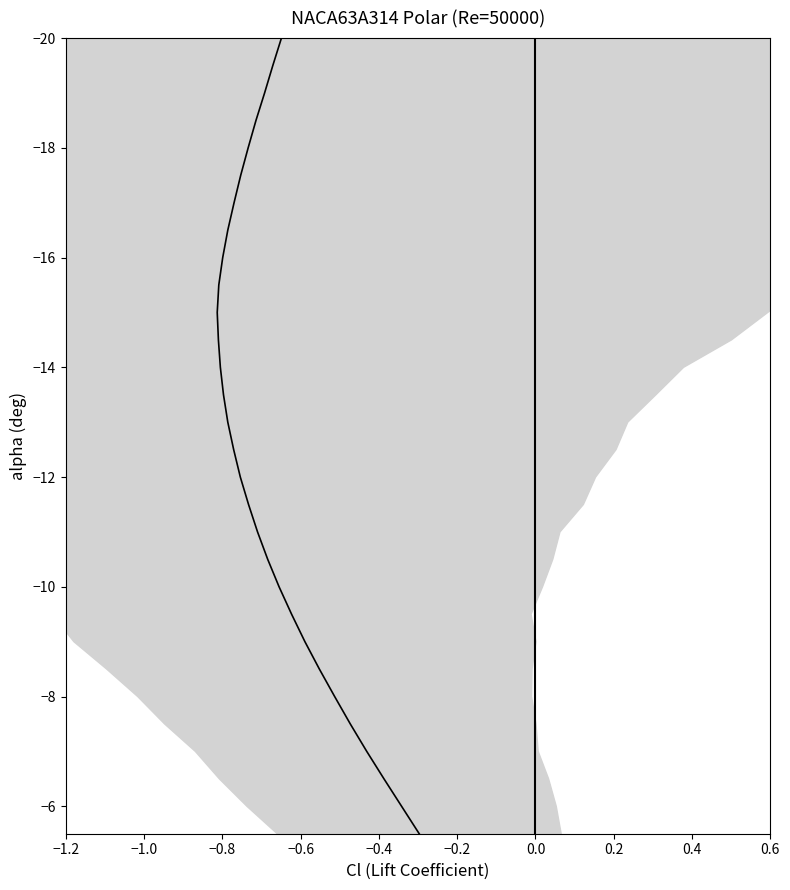

What is the difference between the maximum and minimum values in the Cd series?

0.3